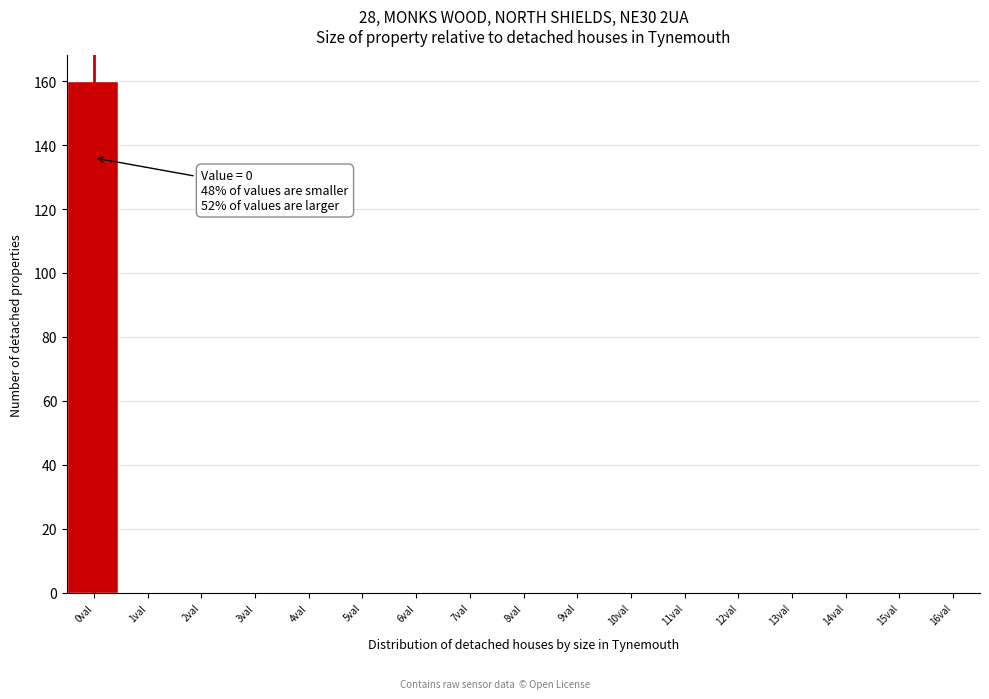

Reading left to right, what are all the values shown in this chart?

0val=160	1val=0	2val=0	3val=0	4val=0	5val=0	6val=0	7val=0	8val=0	9val=0	10val=0	11val=0	12val=0	13val=0	14val=0	15val=0	16val=0